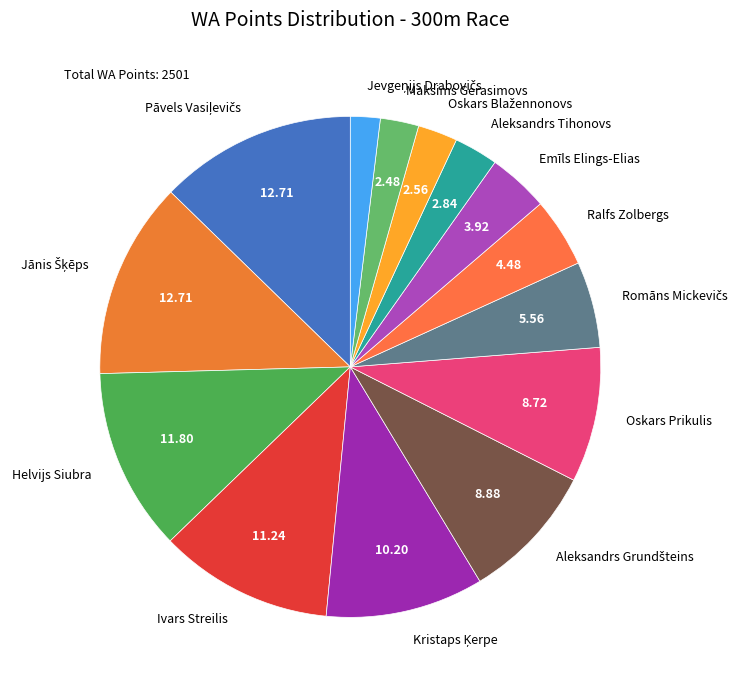

Does any single category account for the majority?

No